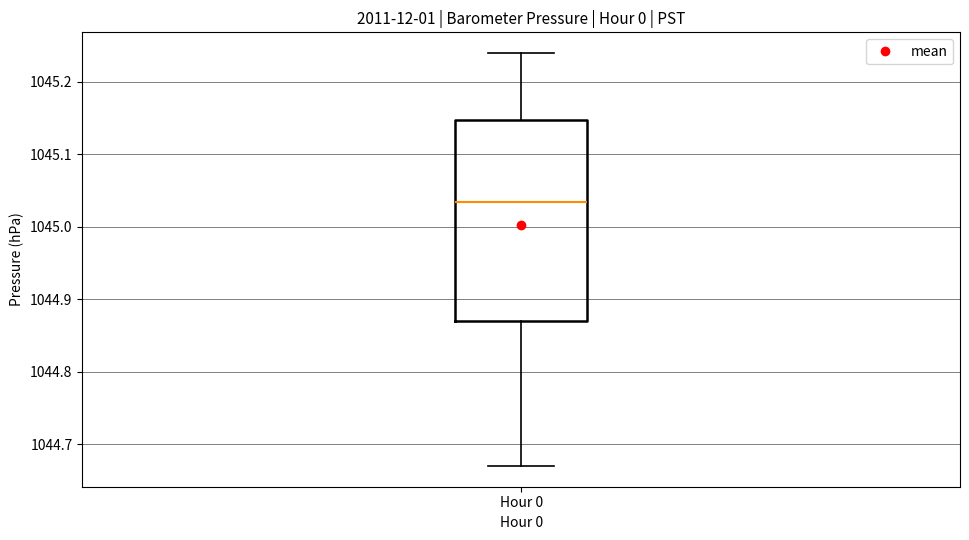

Where is the upper edge of the box for Hour 0 on the y-axis? The values are not printed on the chart, so give them approximately, as read against the axis.

1045.15